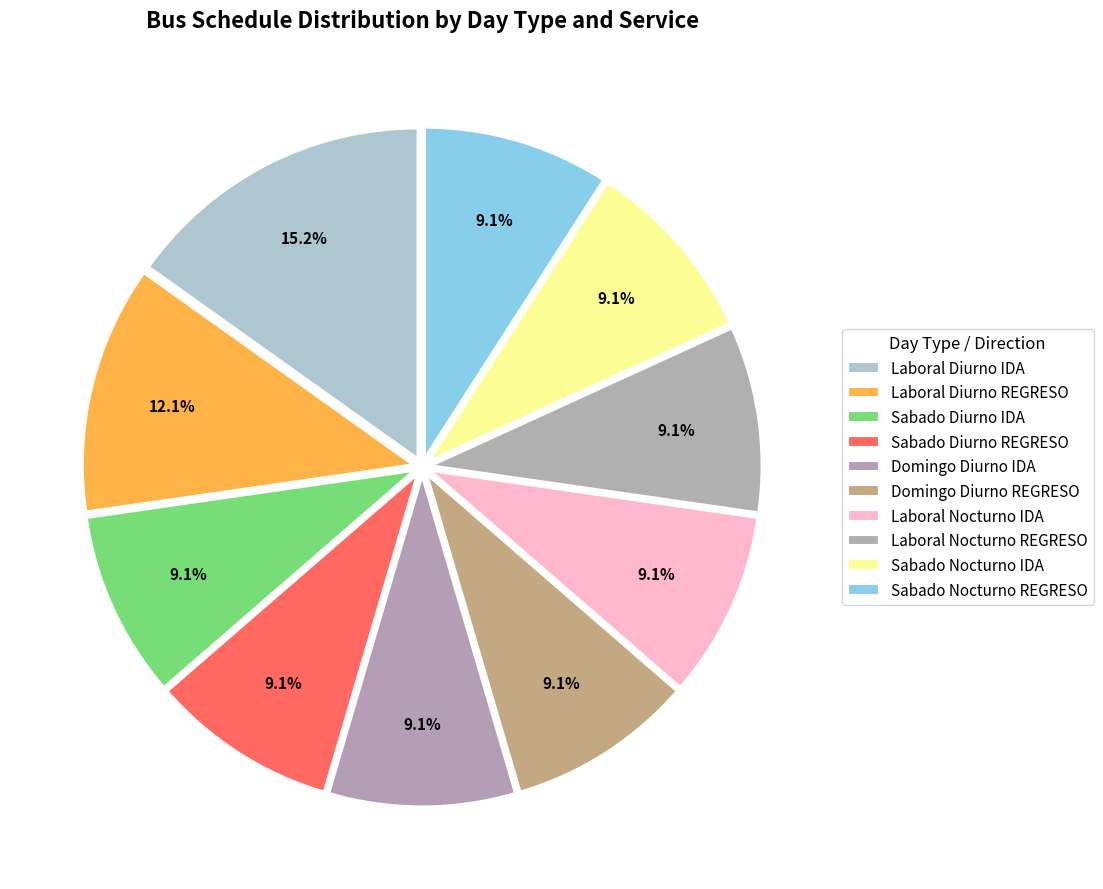

To the nearest percent, what is the difference between the Sabado Nocturno REGRESO and Laboral Diurno REGRESO slice percentages?

3%